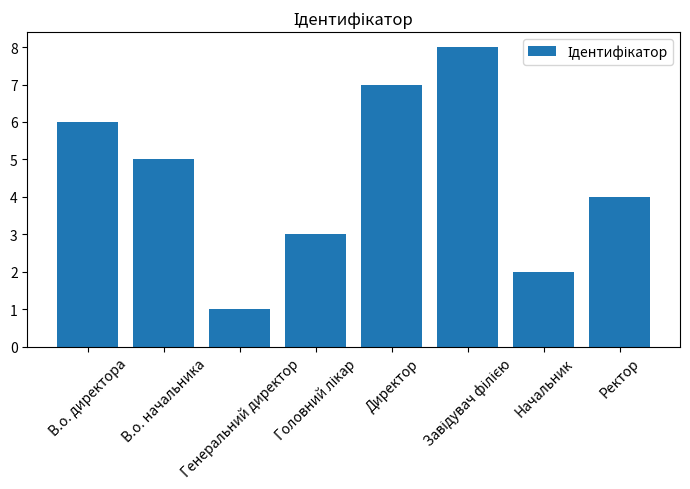

What is the label of the 4th bar from the right?

Директор